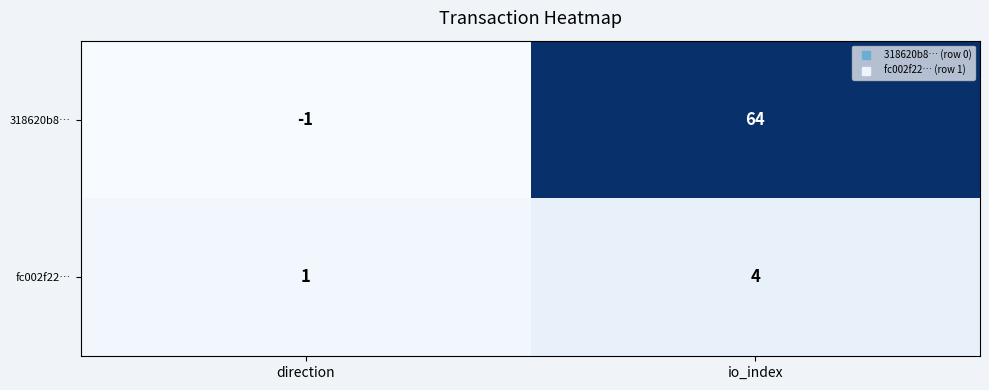

What is the difference between the maximum and minimum values in the 318620b8… series?

65